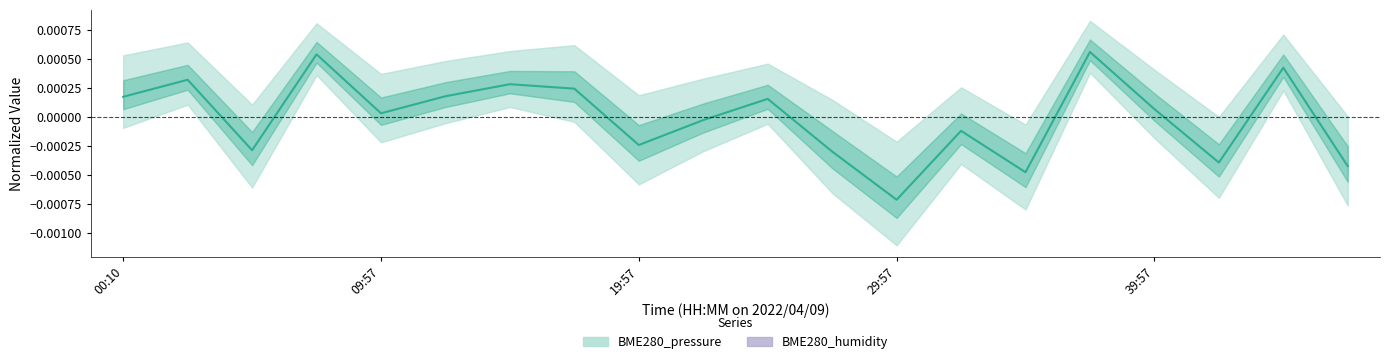

What is the label of the 13th point from the right?

17:27